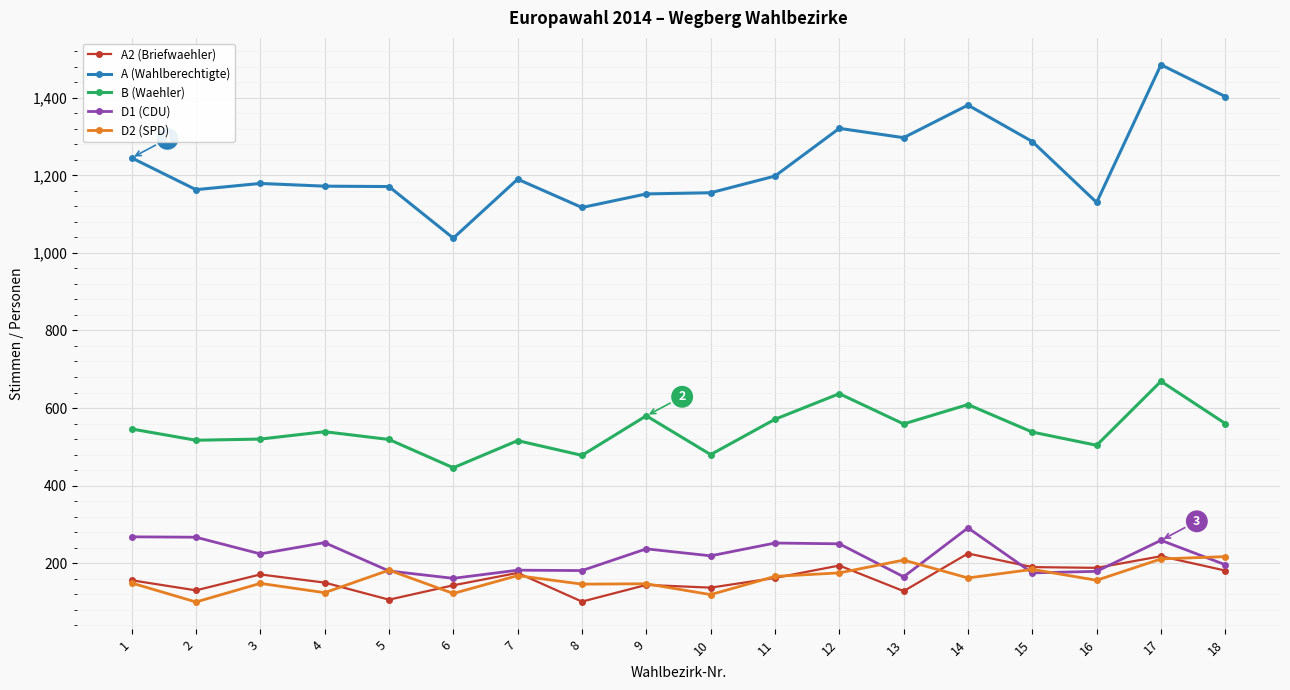

At which label does B (Waehler) reach its minimum?

6